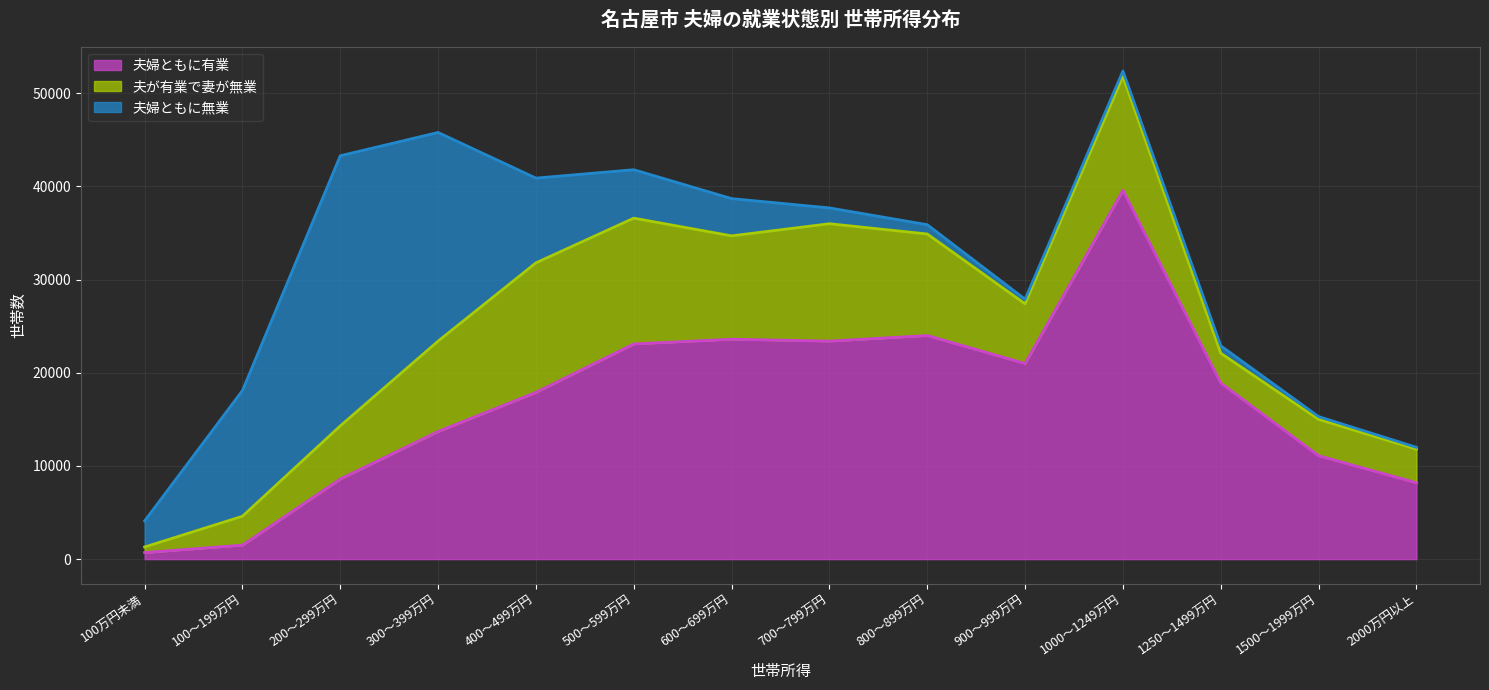

At which label does 夫が有業で妻が無業 reach its minimum?

100万円未満